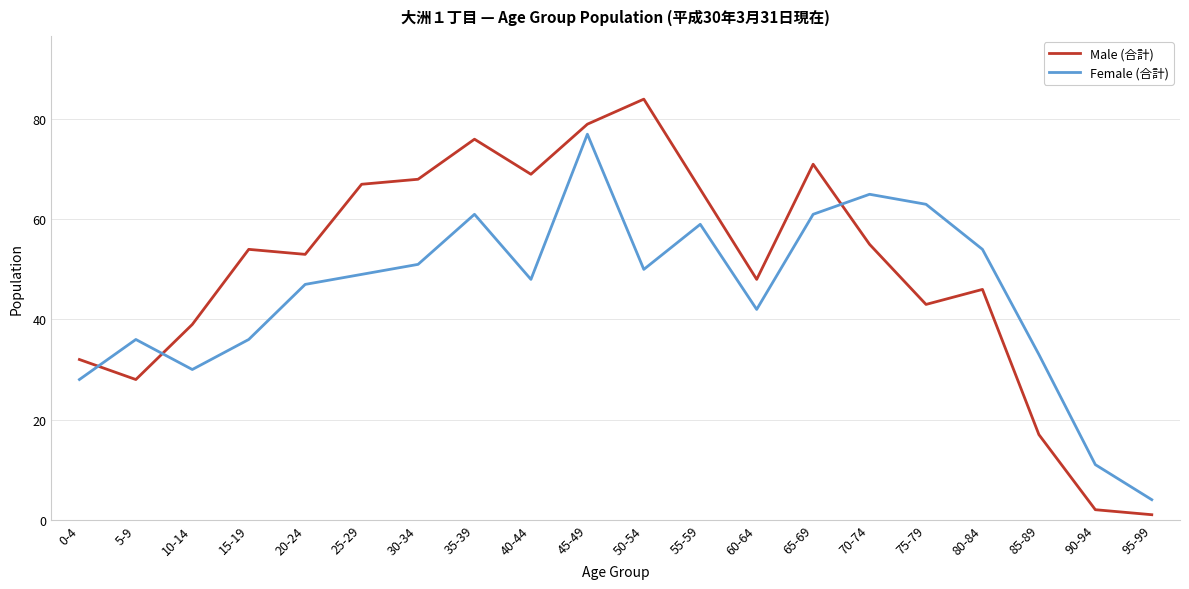

Where is Female (合計) nearest to the value 40?

60-64